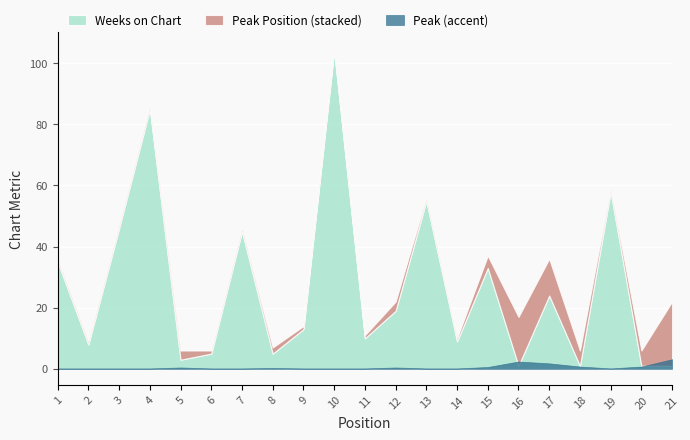

At which category does Peak Position reach its first local peak?

5